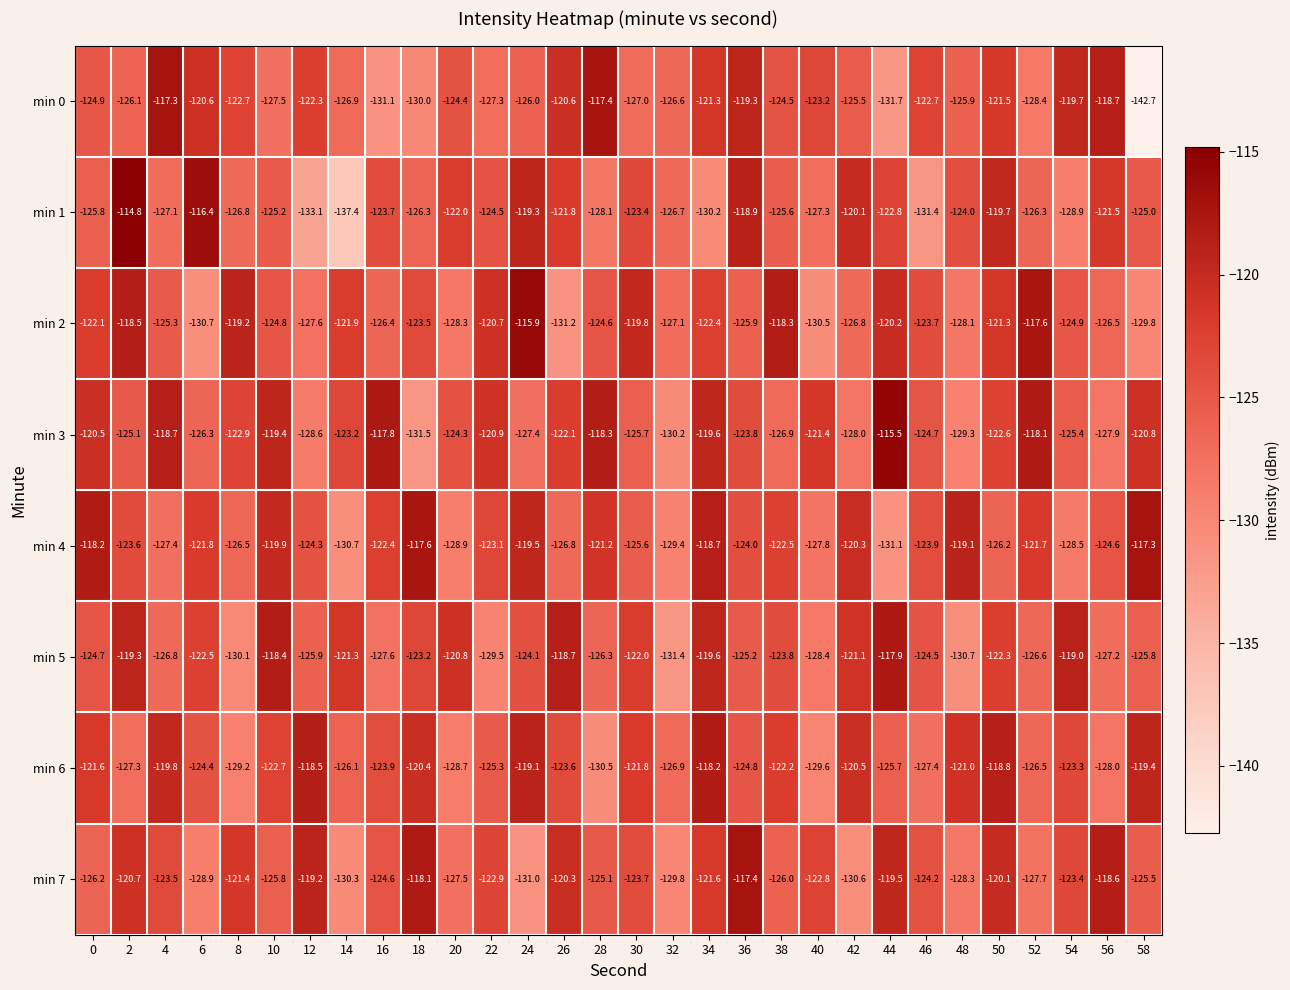

Rank the series at 4 from lowest to highest value.

min 4, min 1, min 5, min 2, min 7, min 6, min 3, min 0